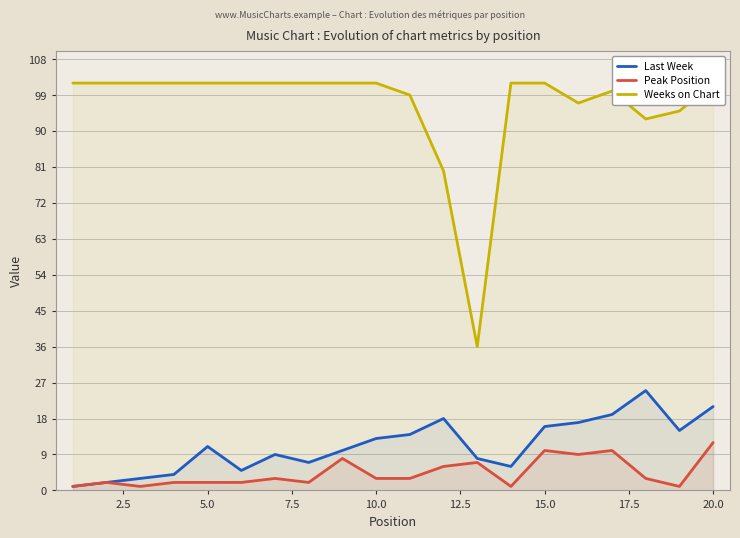

What is the minimum value for Peak Position?

1